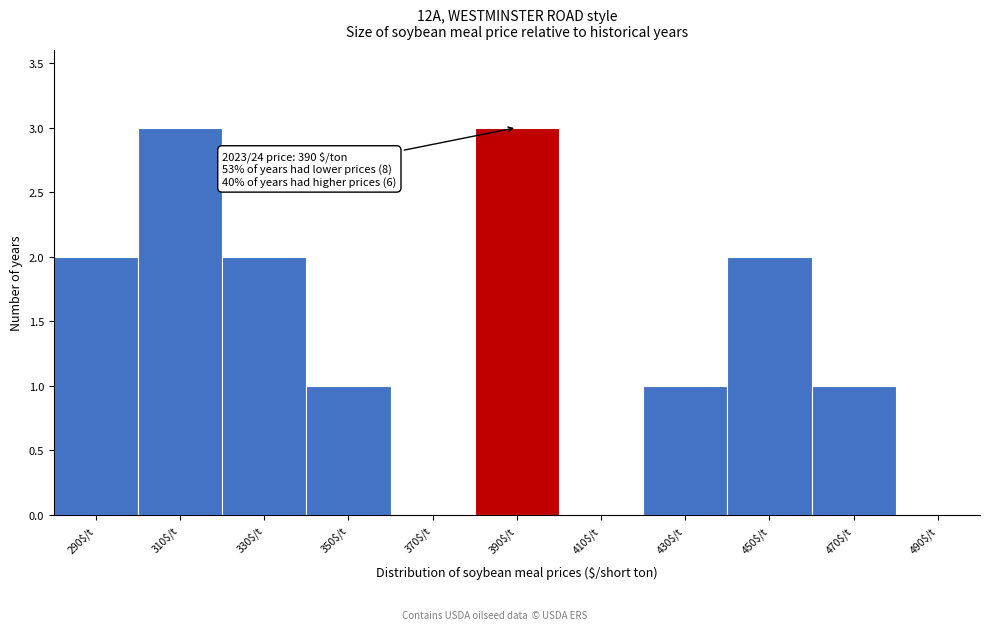

The chart shows a value of 3 at 450$/t. True or false?

False